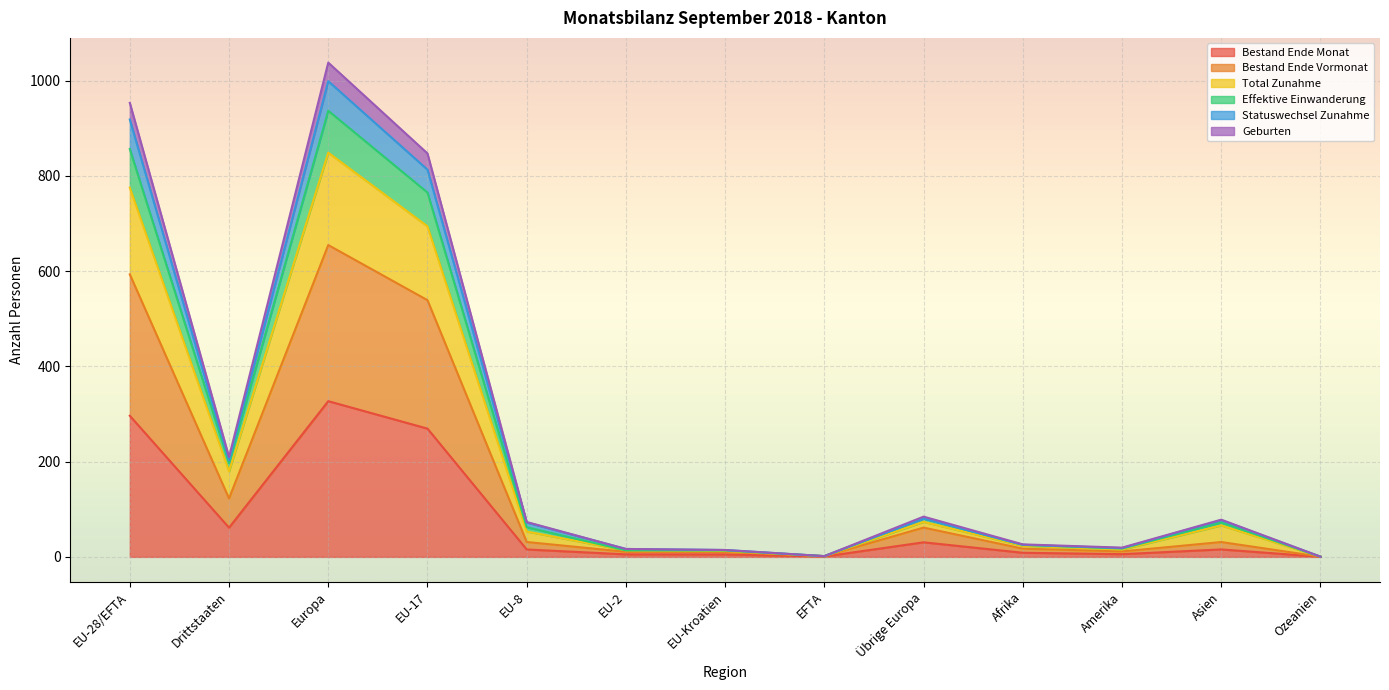

What is the sum of the Bestand Ende Monat values at Europa and EU-Kroatien?

332.2